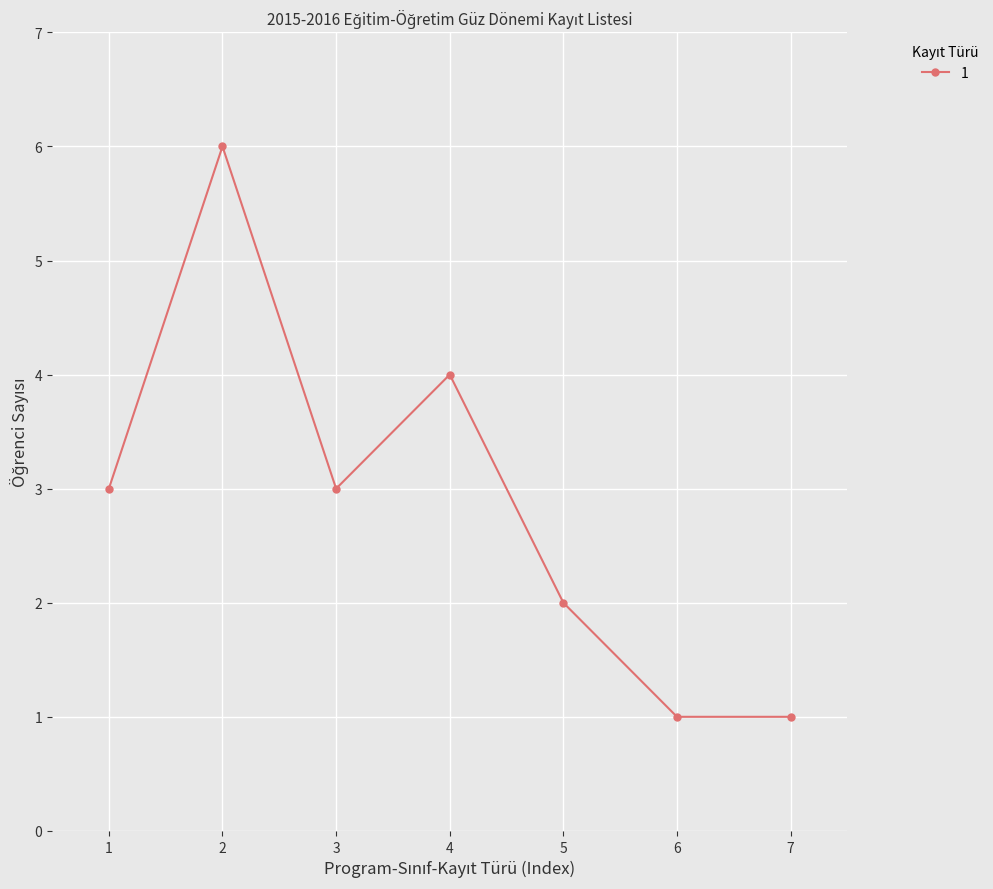

What is the average value?

3